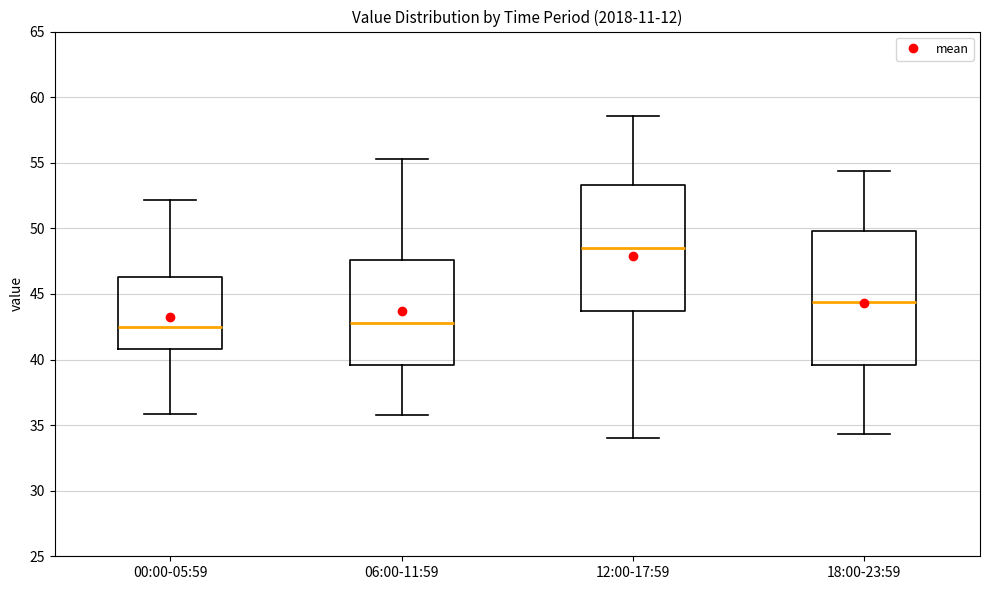

Where is the upper edge of the box for 00:00-05:59 on the y-axis? The values are not printed on the chart, so give them approximately, as read against the axis.

46.5